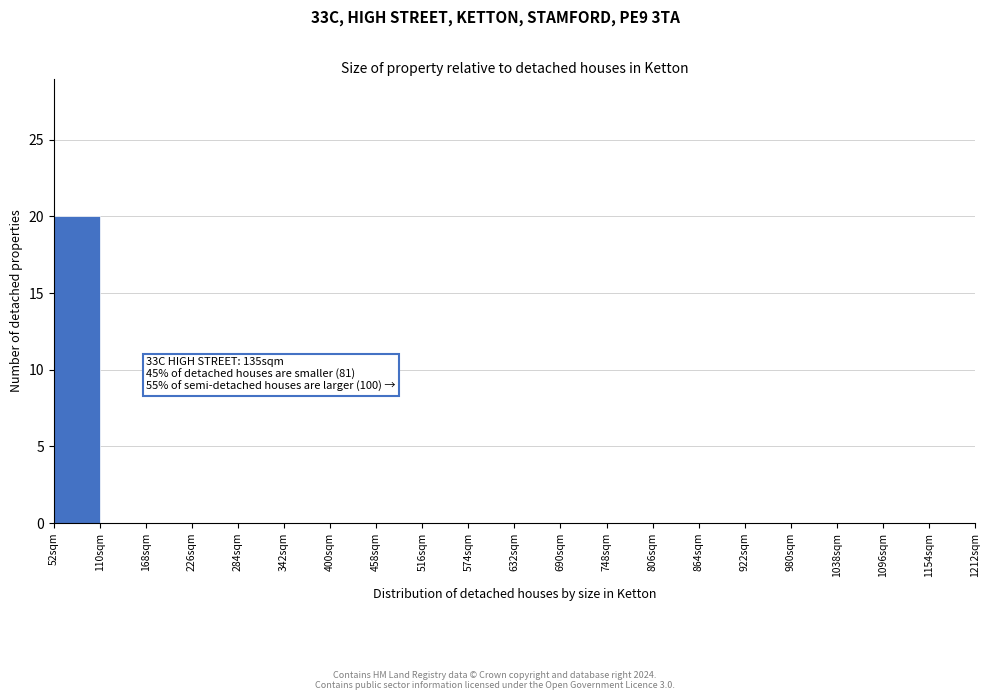

Over which range of the x-axis is the bar tallest?

52 to 110